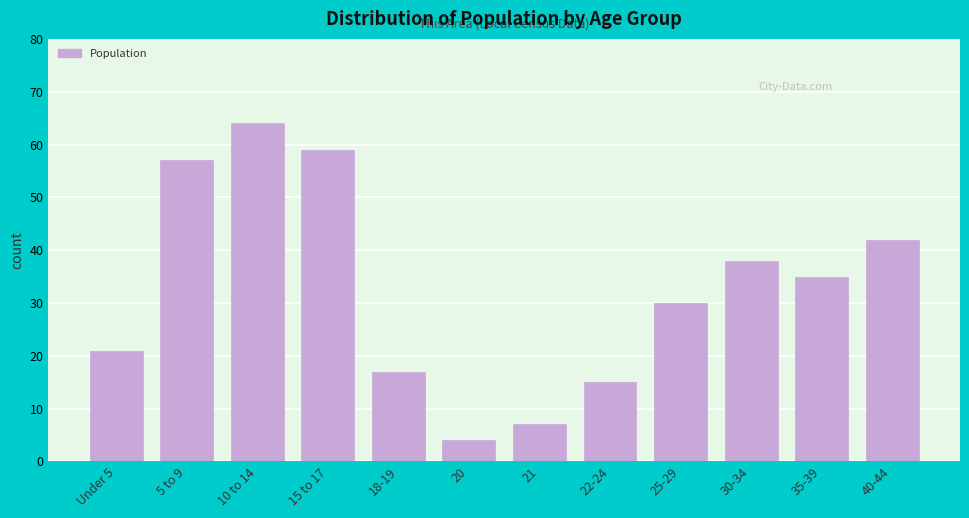

Reading right to left, transcribe all the data shown in this chart.

40-44=42	35-39=35	30-34=38	25-29=30	22-24=15	21=7	20=4	18-19=17	15 to 17=59	10 to 14=64	5 to 9=57	Under 5=21